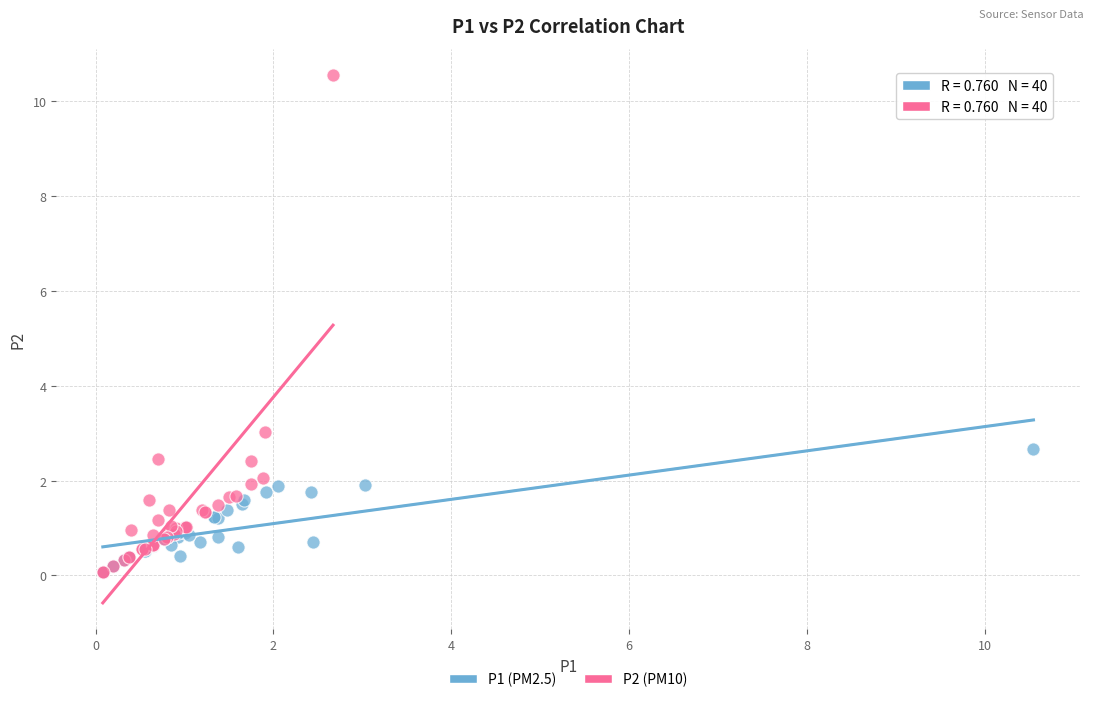

Which series has the widest spread of Y values?

P2 (PM10)